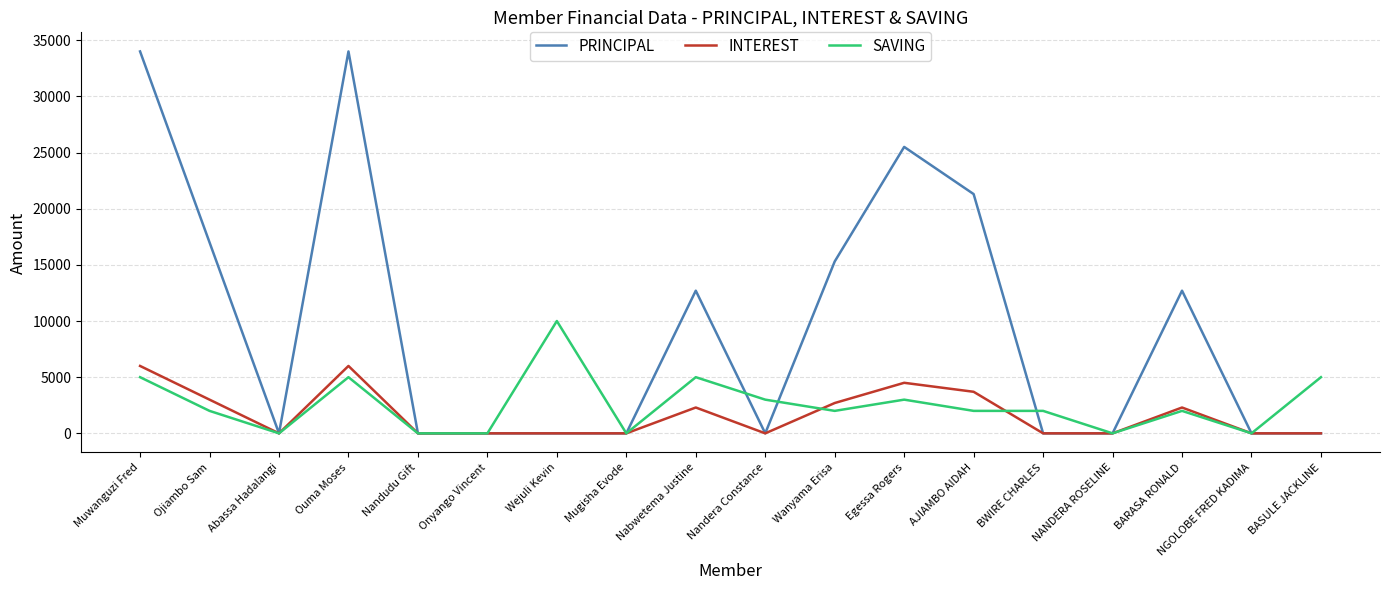

What position from the left is NANDERA ROSELINE?

15